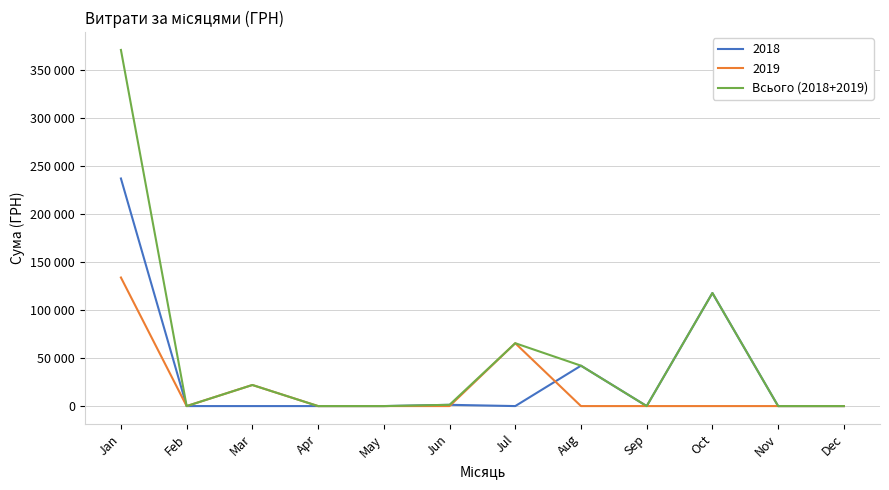

Reading left to right, list all the values displayed in this chart.

Jan=370733.3	Feb=0.0	Mar=21955.6	Apr=0.0	May=0.0	Jun=1320.0	Jul=65445.0	Aug=42045.4	Sep=0.0	Oct=117713.3	Nov=0.0	Dec=0.0